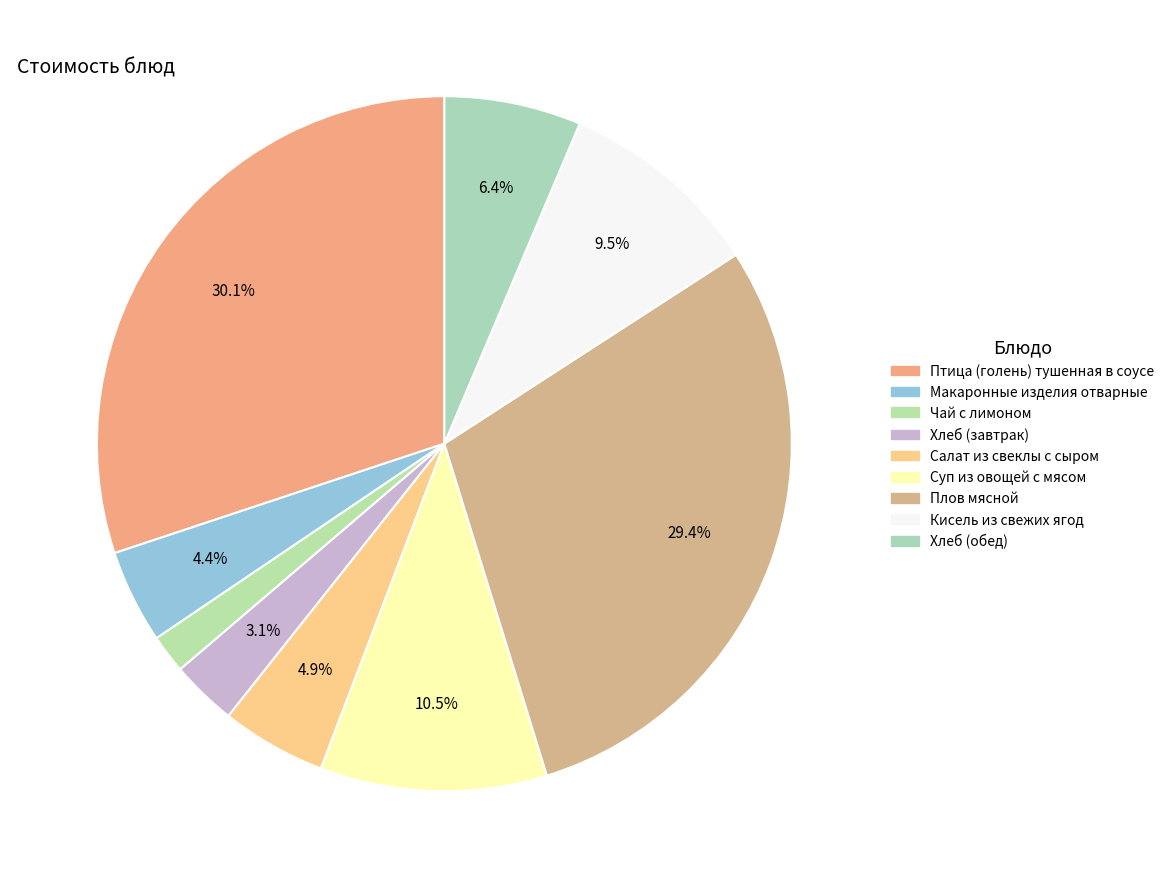

What percentage is the Хлеб (завтрак) slice, to the nearest percent?

3%